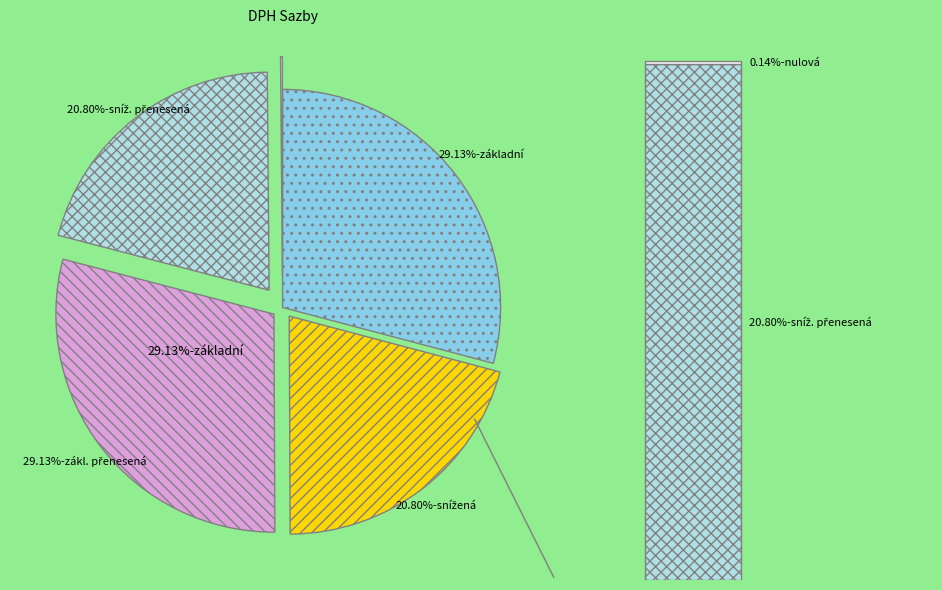

To the nearest percent, what percentage of the pie is sníž. přenesená?

21%